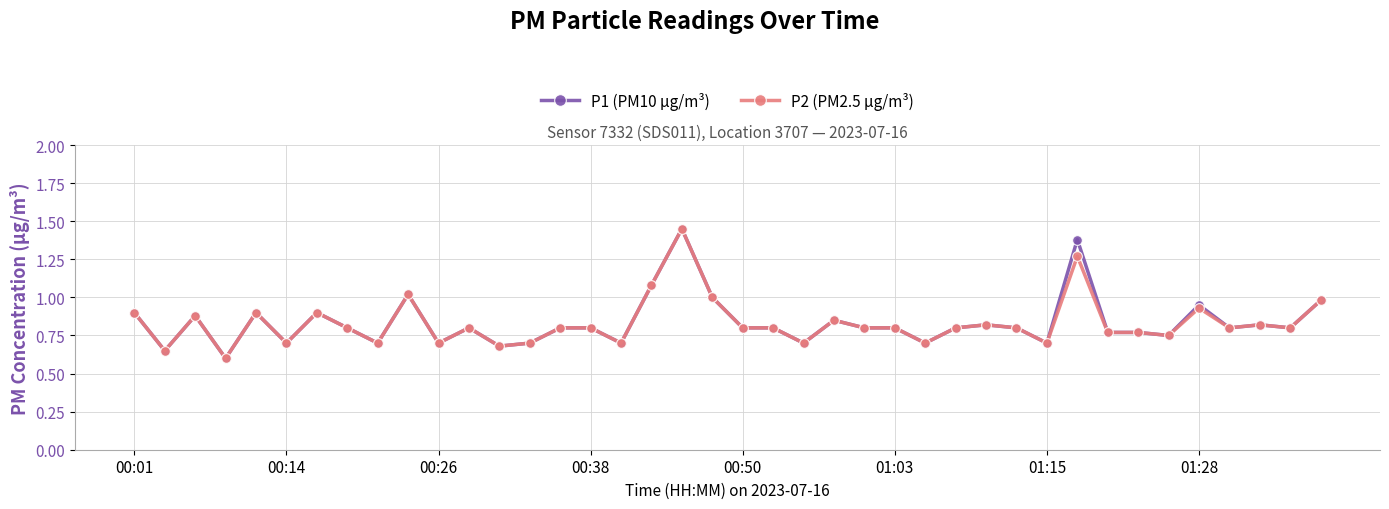

What is the smallest value displayed?

0.6